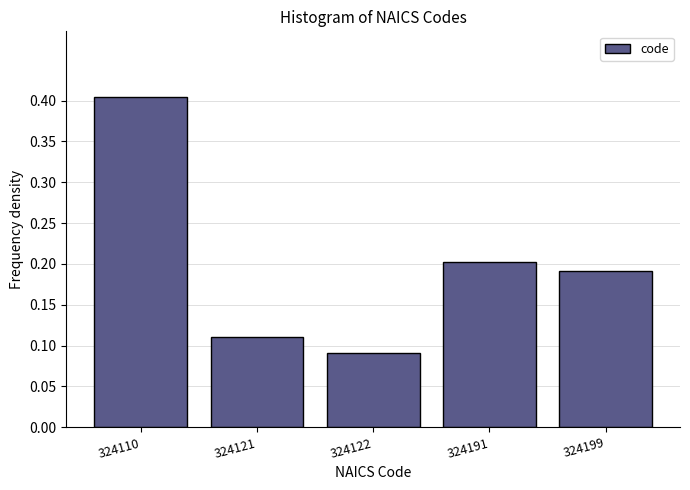

What is the change in value from 324122 to 324199?

+0.1